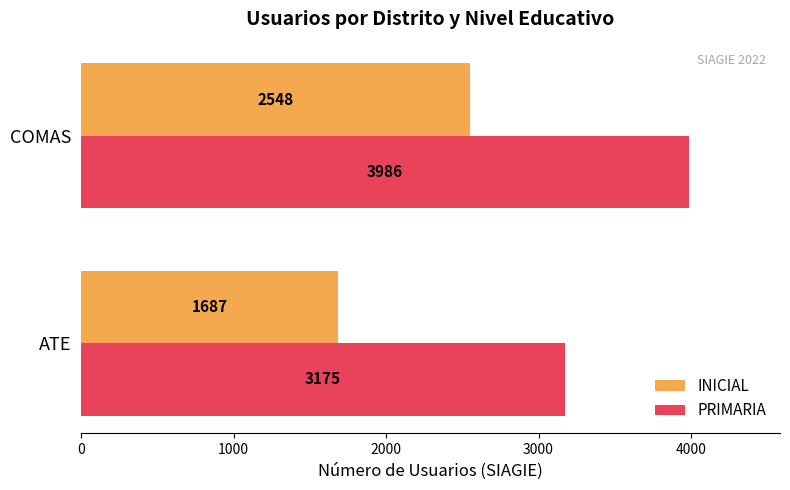

At which category is the sum across all series the highest?

COMAS